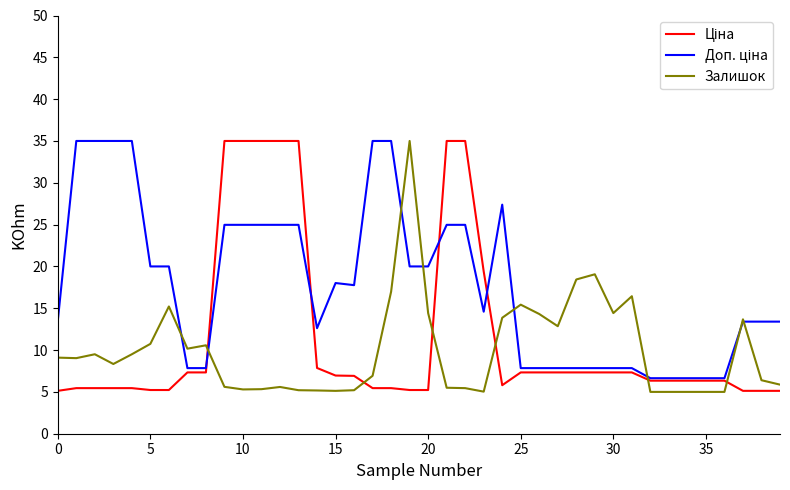

What is the smallest value displayed?

5.0